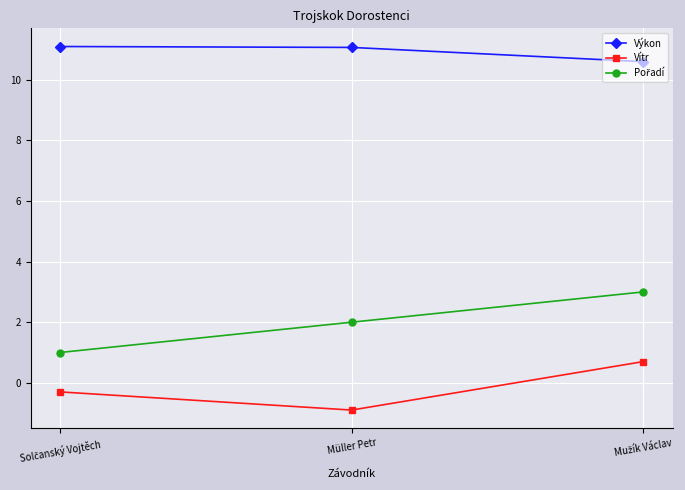

What is the label of the 2nd point from the left?

Müller Petr